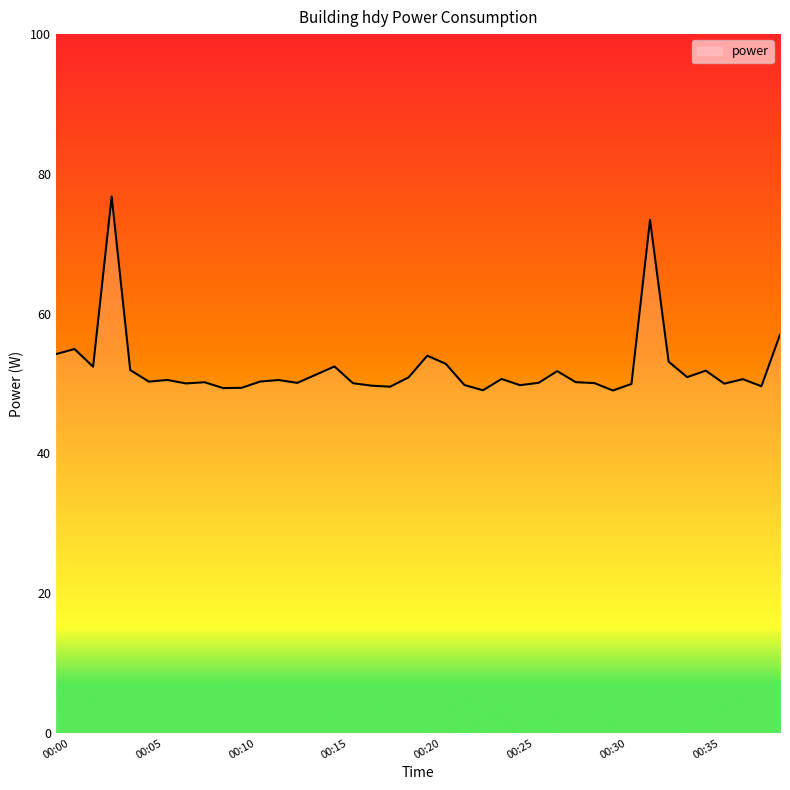

What is the difference between the maximum and minimum values?

27.8